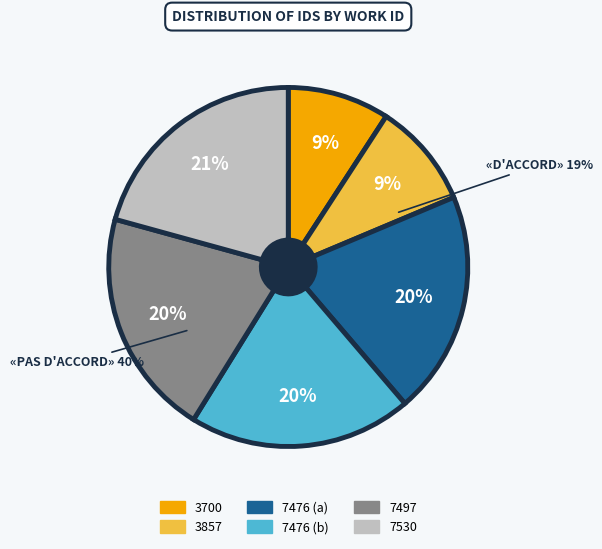

True or false: 3700 accounts for 22% of the total.

False